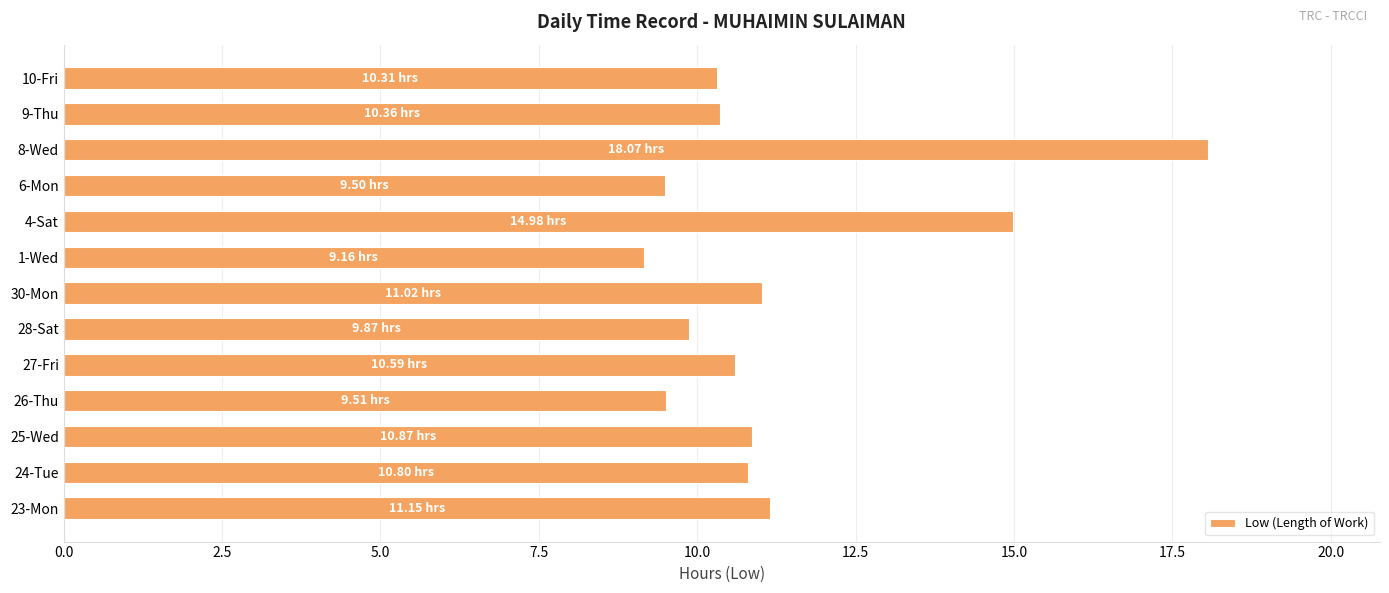

What is the change in value from 26-Thu to 30-Mon?

+1.5